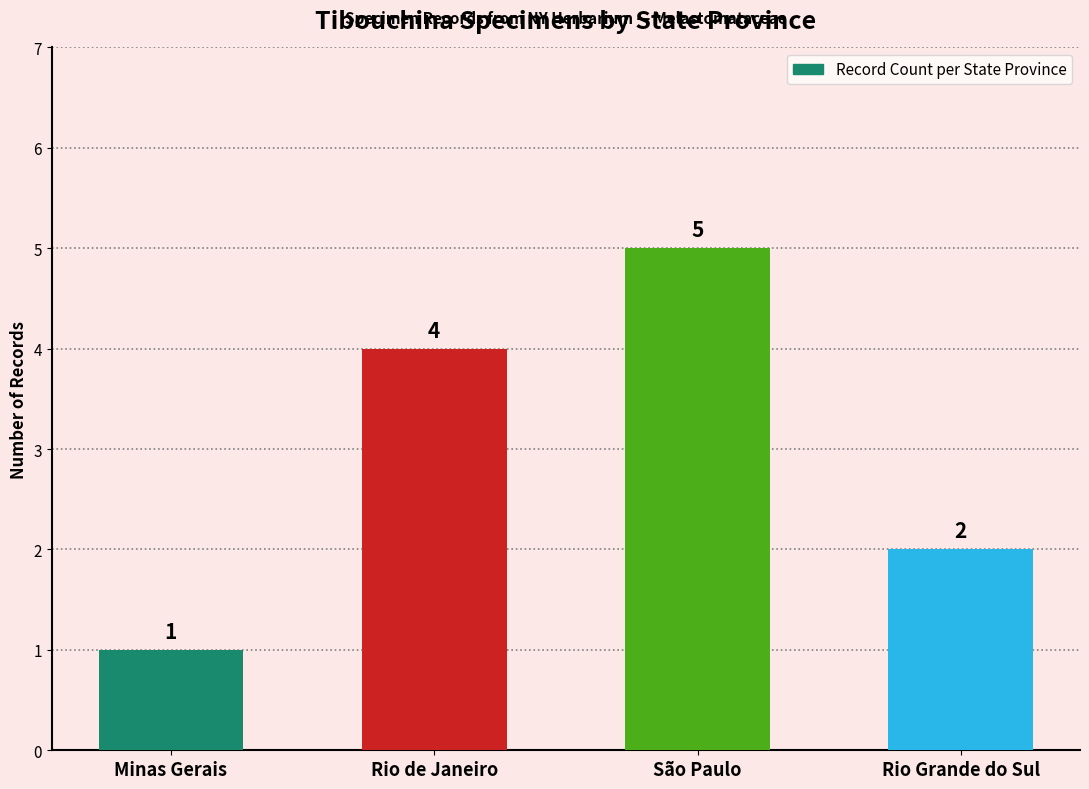

How many data points are less than 4?

2